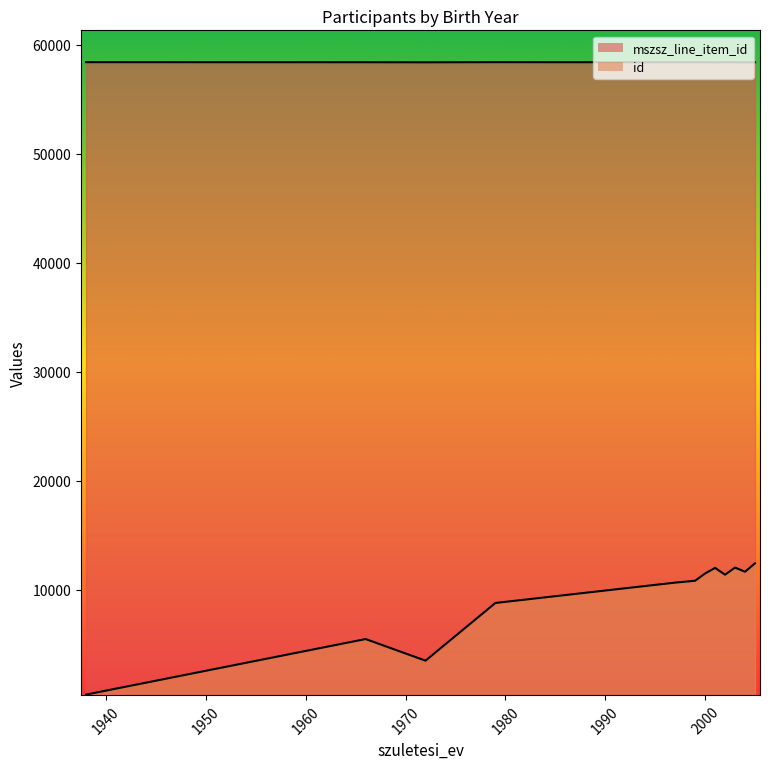

True or false: mszsz_line_item_id and id cross at least once.

False